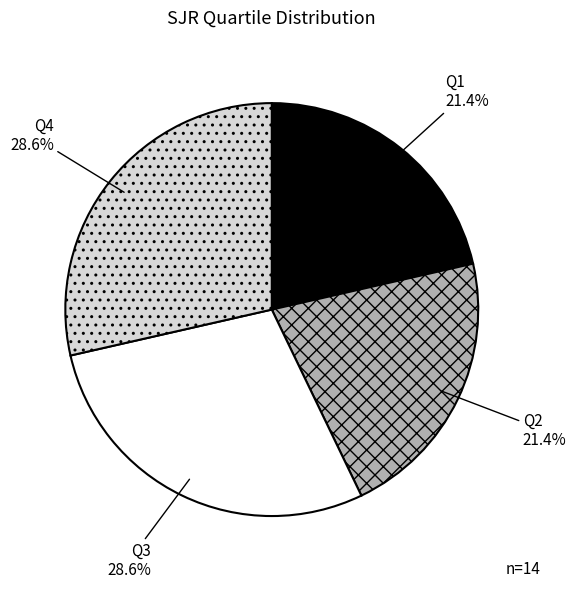

Combined, what portion of the pie is Q4 and Q2?

50.0%